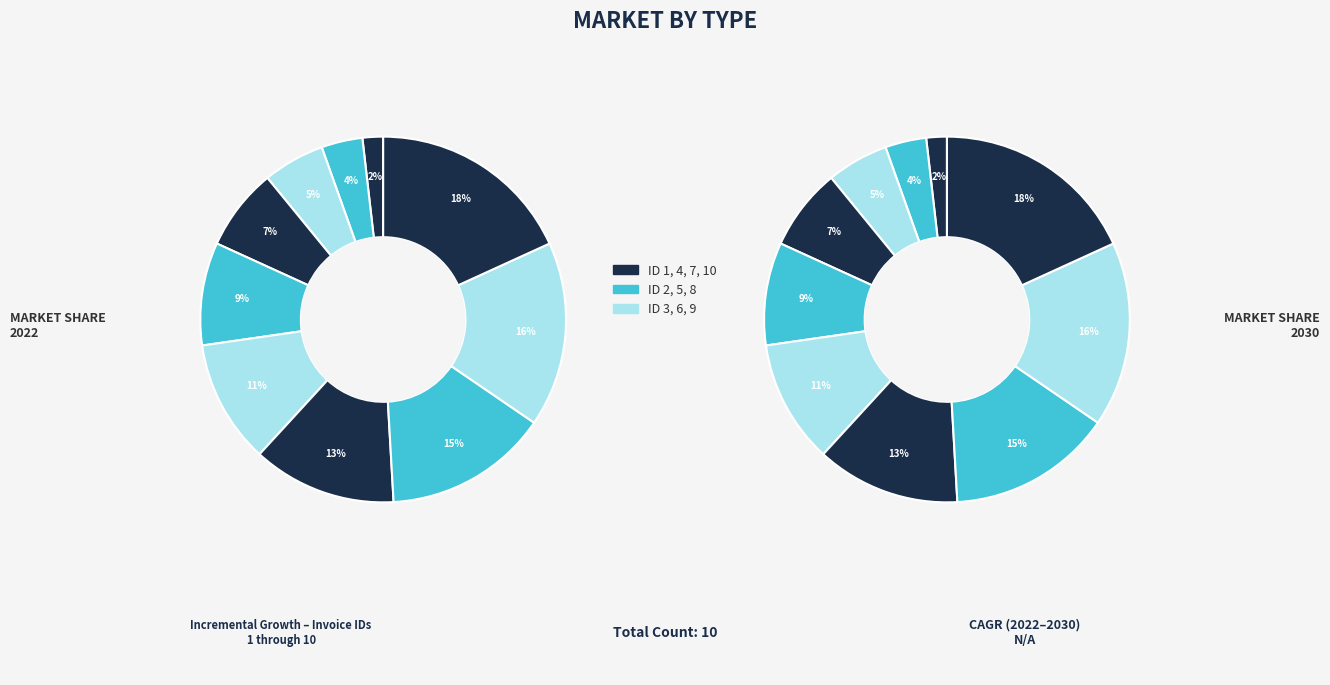

Is it true that ID 9 is 9% of the pie?

False